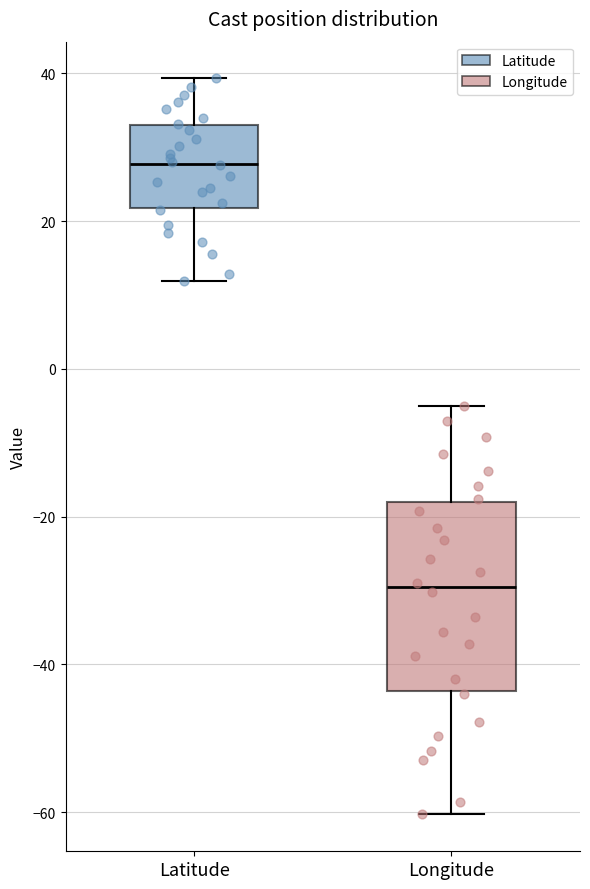

Where does the lower whisker of the box for Latitude end on the y-axis? The values are not printed on the chart, so give them approximately, as read against the axis.

12